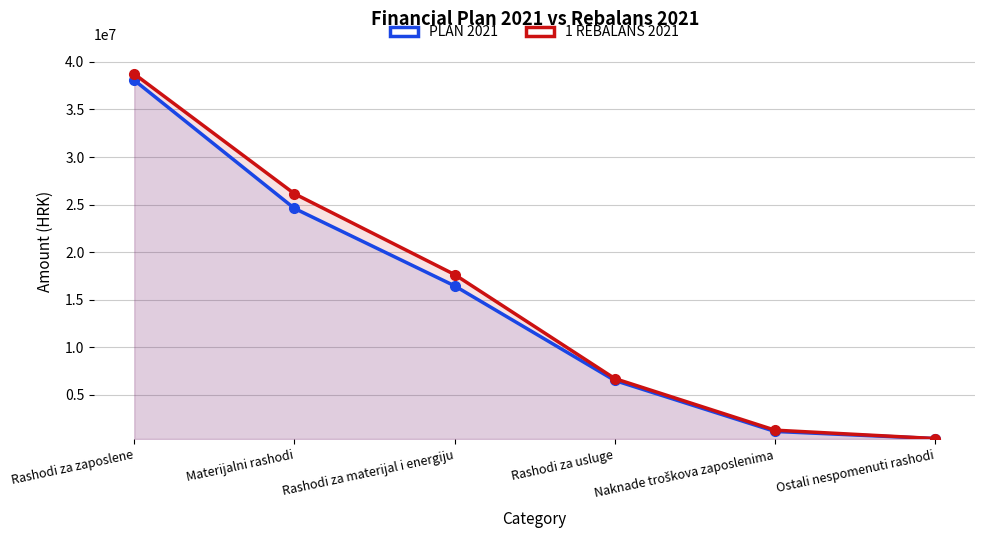

How many categories are shown in the chart?

6